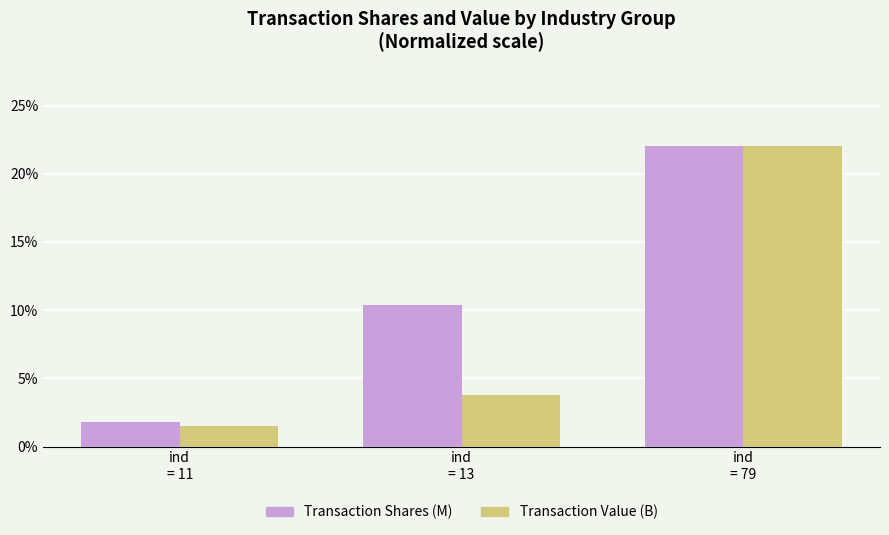

Reading right to left, transcribe all the data shown in this chart.

Transaction Shares (M): ind
= 79=22.0	ind
= 13=10.4	ind
= 11=1.8
Transaction Value (B): ind
= 79=22.0	ind
= 13=3.8	ind
= 11=1.5